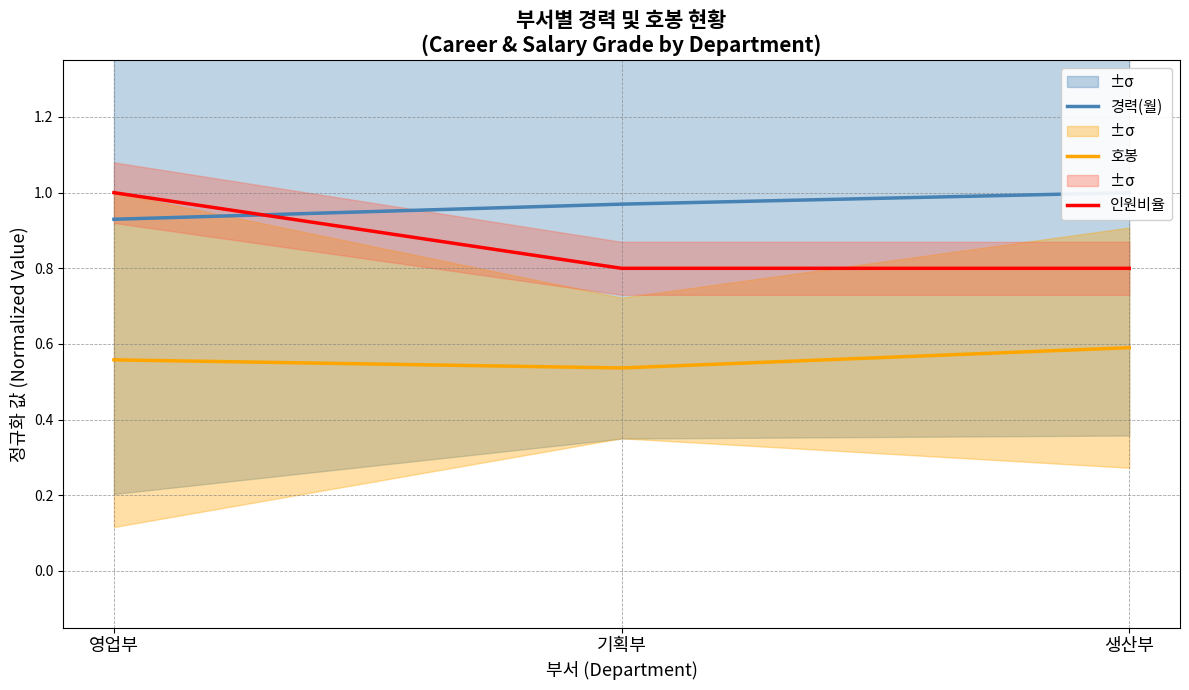

True or false: 호봉 has a value of 0.2 at 영업부.

False